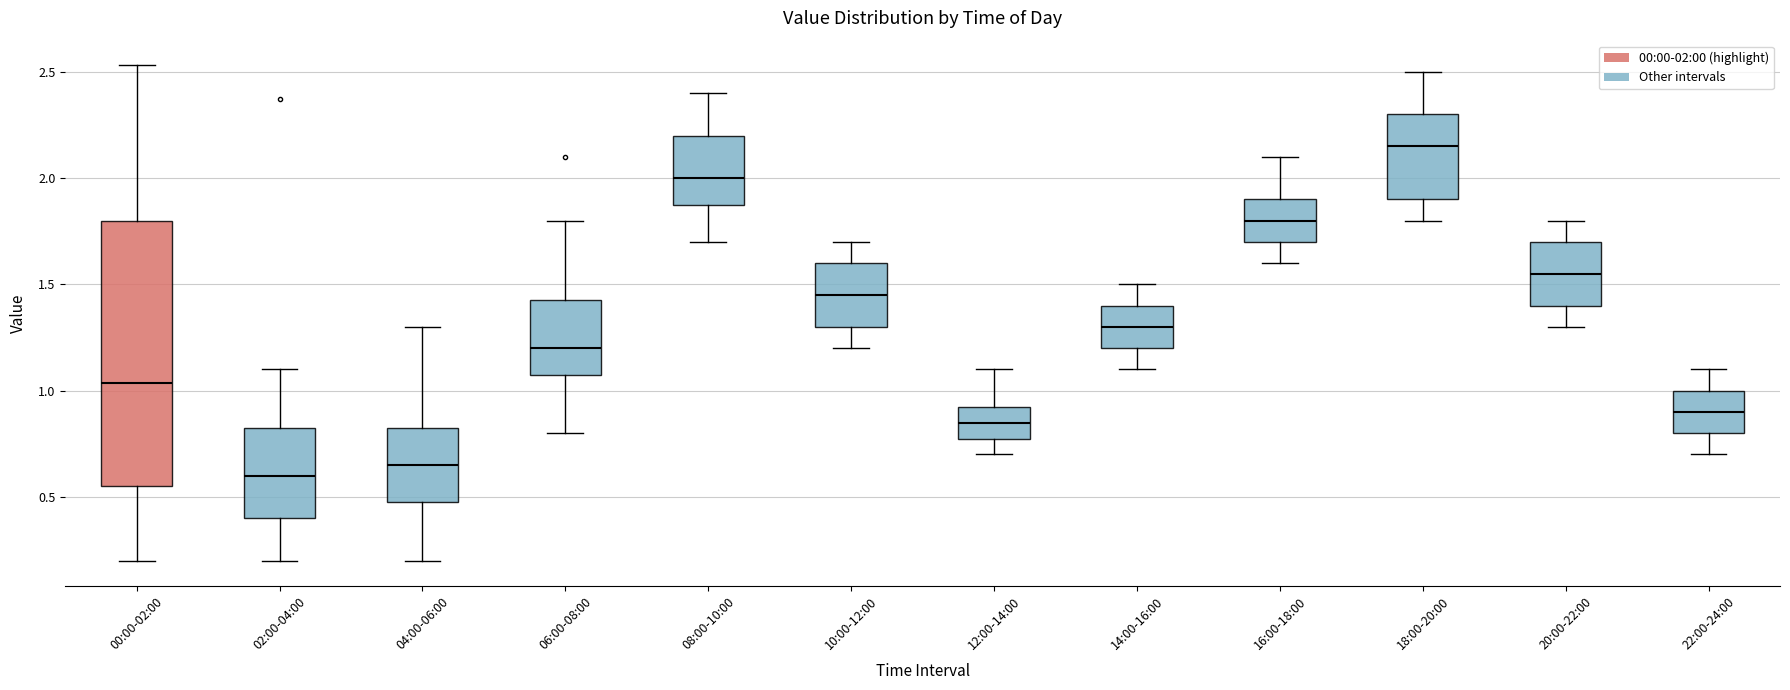

Where is the upper edge of the box for 02:00-04:00 on the y-axis? The values are not printed on the chart, so give them approximately, as read against the axis.

0.85